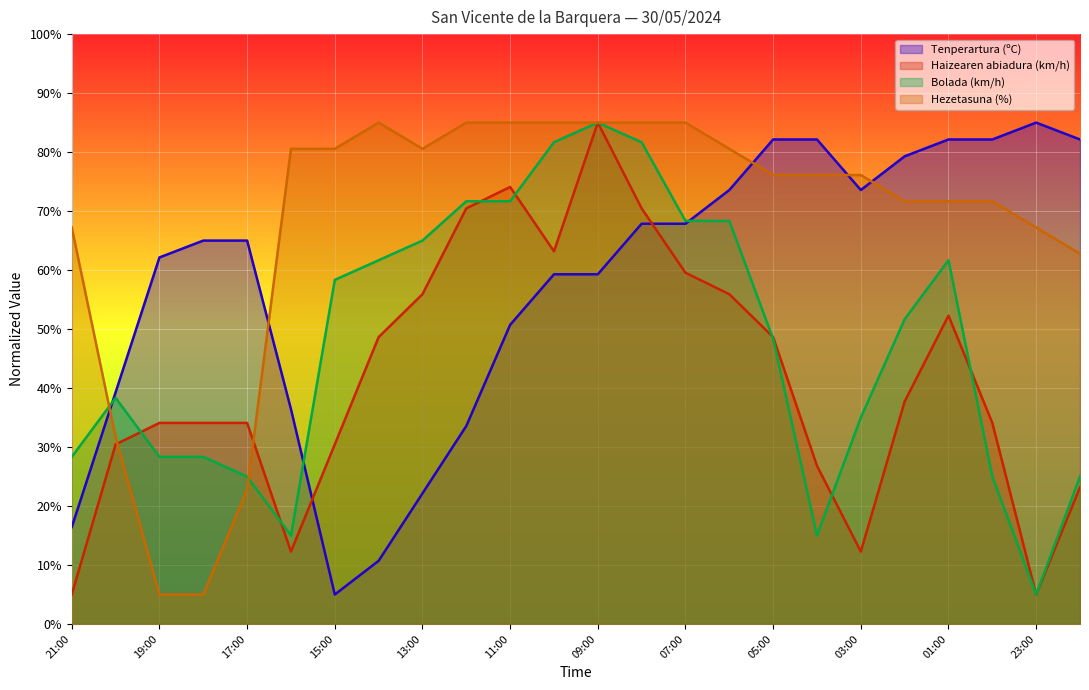

How many data points in Hezetasuna (%) are above 76?

14